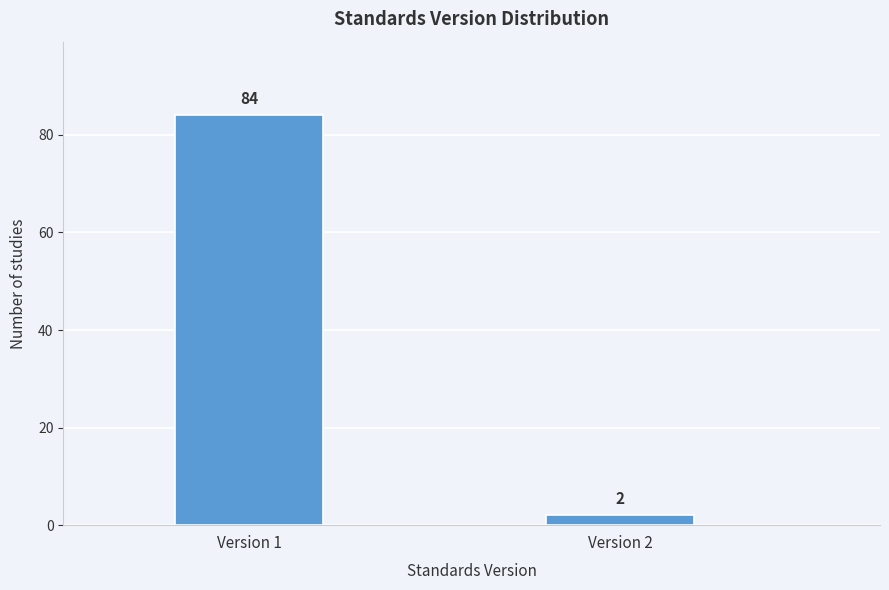

Reading left to right, what are all the values shown in this chart?

84	2